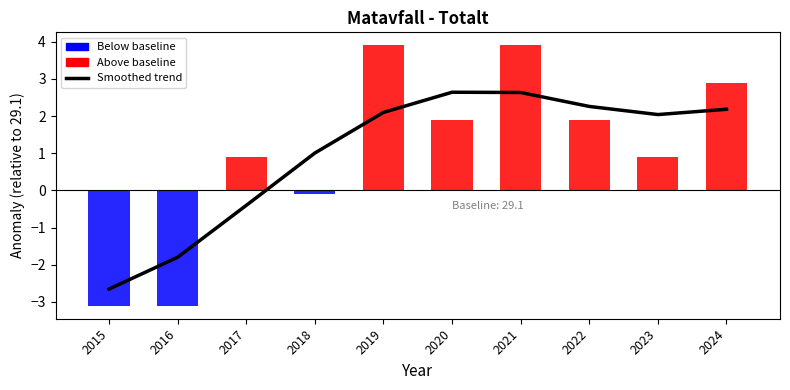

Reading left to right, list all the values displayed in this chart.

2015=-2.7	2016=-1.8	2017=-0.4	2018=1.0	2019=2.1	2020=2.6	2021=2.6	2022=2.3	2023=2.0	2024=2.2